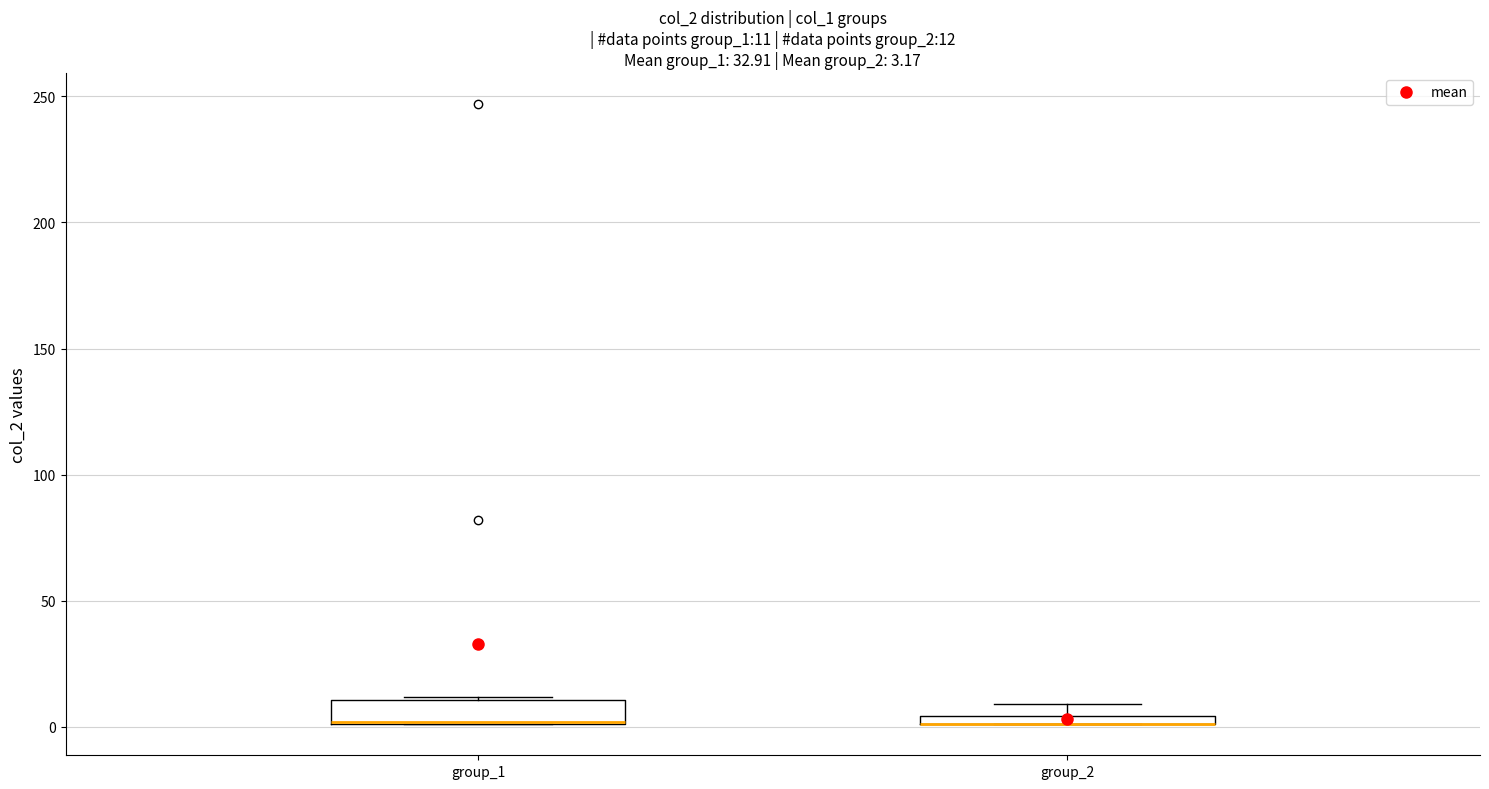

Which box is the tallest, from its lower edge to its upper edge?

group_1